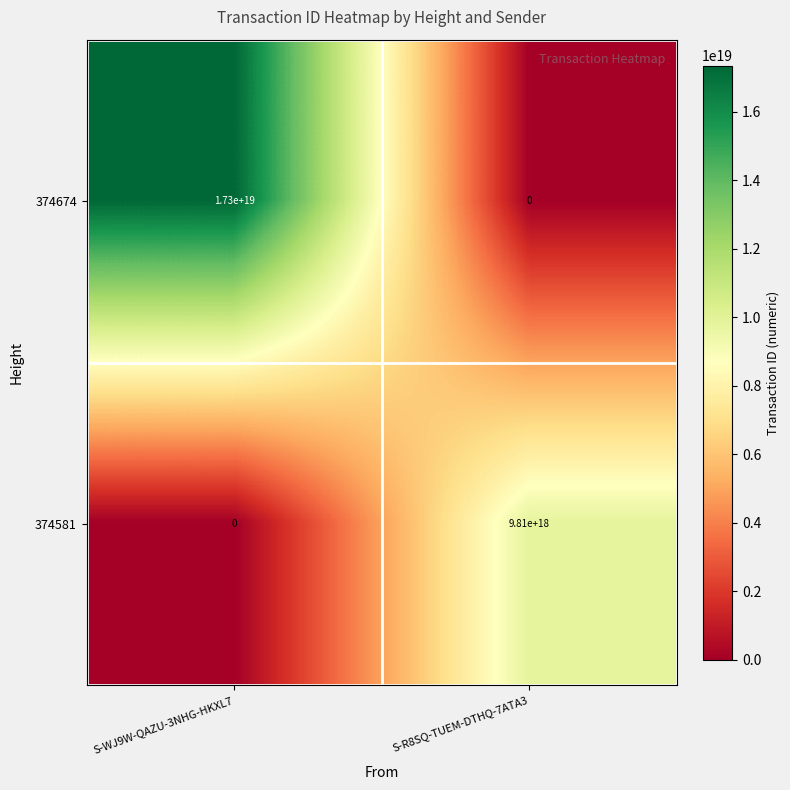

True or false: 374674 has a value of 0 at S-R8SQ-TUEM-DTHQ-7ATA3.

True